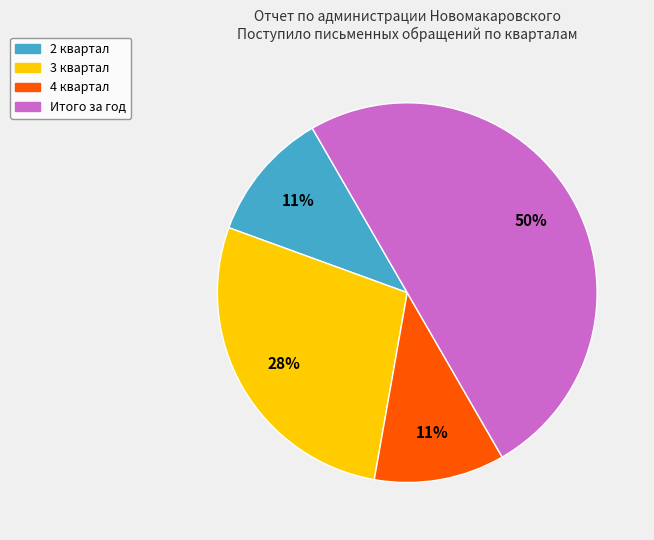

To the nearest percent, what is the difference between the largest and smallest slice percentages?

39%